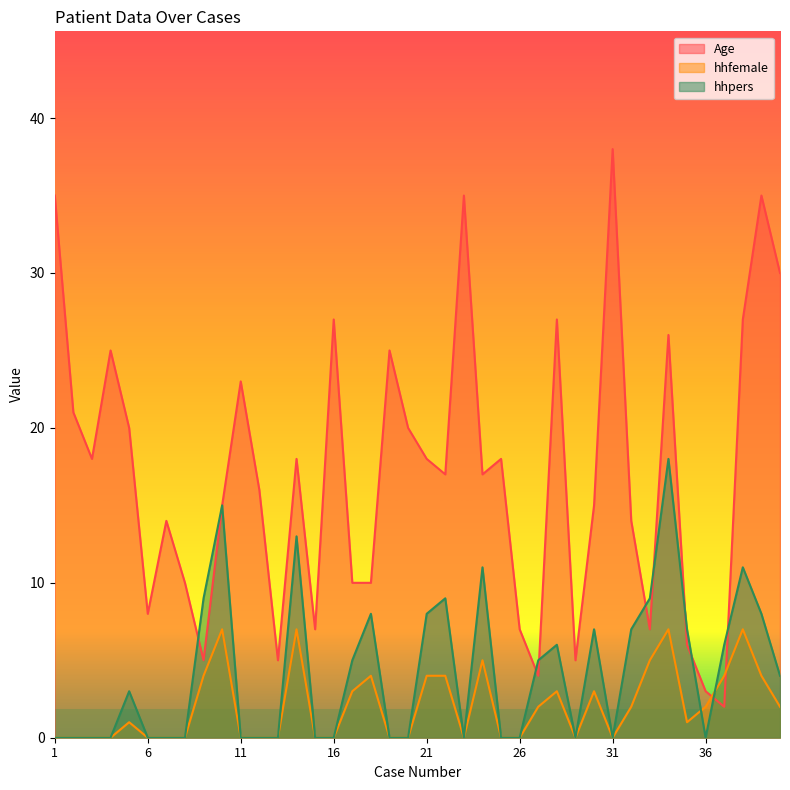

Rank the categories by hhpers value from highest to lowest.

34, 10, 14, 24, 38, 9, 22, 33, 18, 21, 39, 30, 32, 35, 28, 37, 17, 27, 40, 5, 1, 2, 3, 4, 6, 7, 8, 11, 12, 13, 15, 16, 19, 20, 23, 25, 26, 29, 31, 36